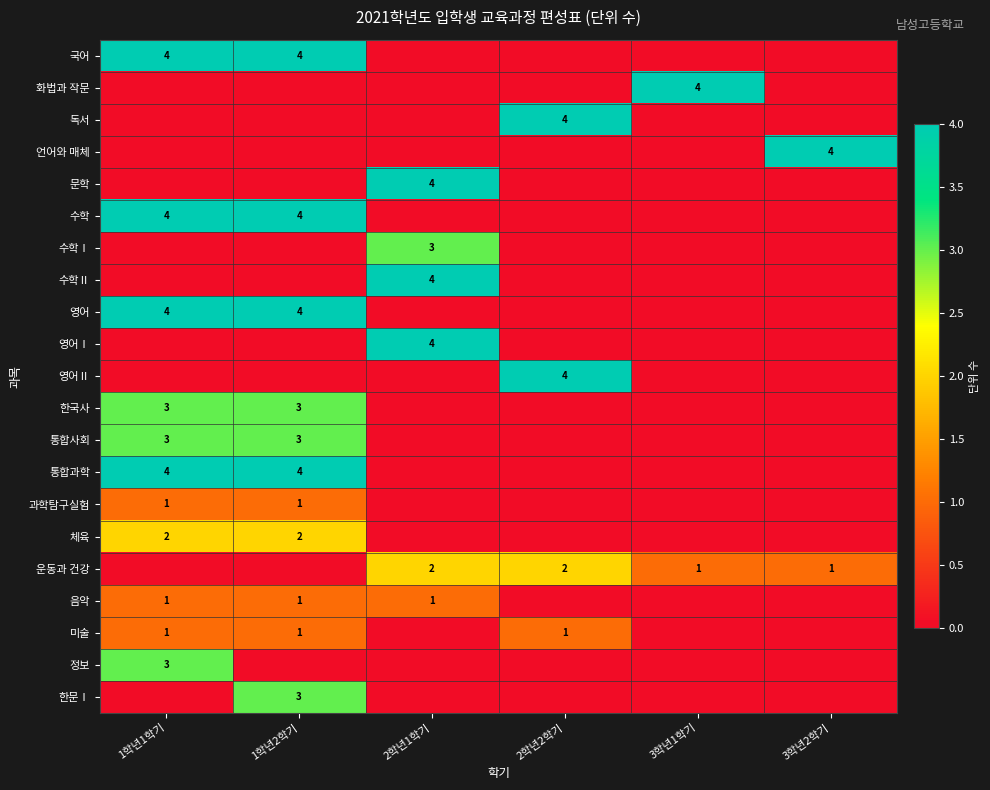

What is the average value of the 수학 series?

1